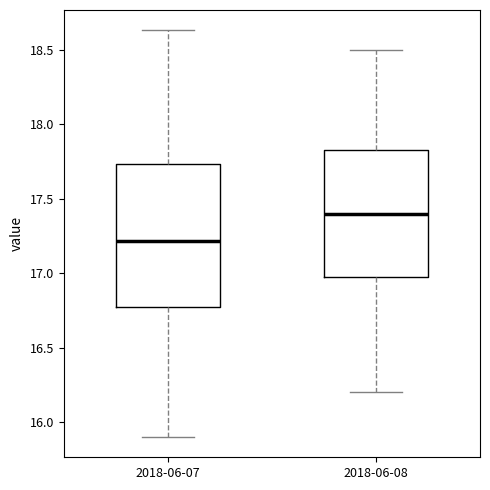

Reading left to right, transcribe this box plot: for each box, give where its median line is, the range the box spans, and where its two whiskers end, as read against the y-axis. The values are not printed on the chart, so give them approximately, as read against the axis.

2018-06-07: median 17.20, box 16.80 to 17.75, whiskers 15.90 to 18.65
2018-06-08: median 17.40, box 17.00 to 17.85, whiskers 16.20 to 18.50